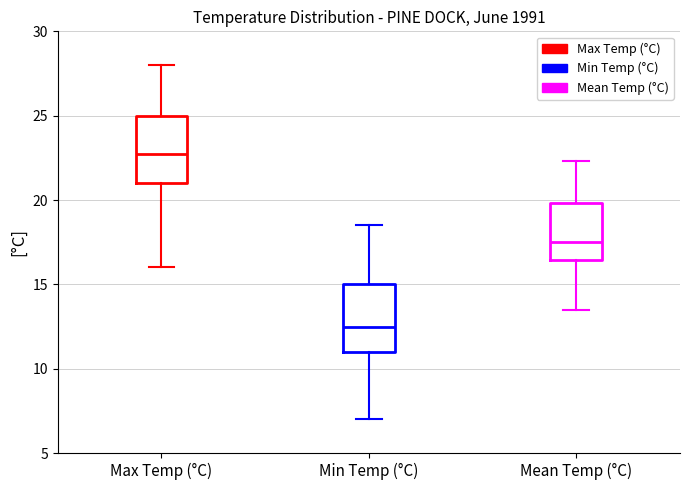

Where does the lower whisker of the box for Max Temp (°C) end on the y-axis? The values are not printed on the chart, so give them approximately, as read against the axis.

16.0